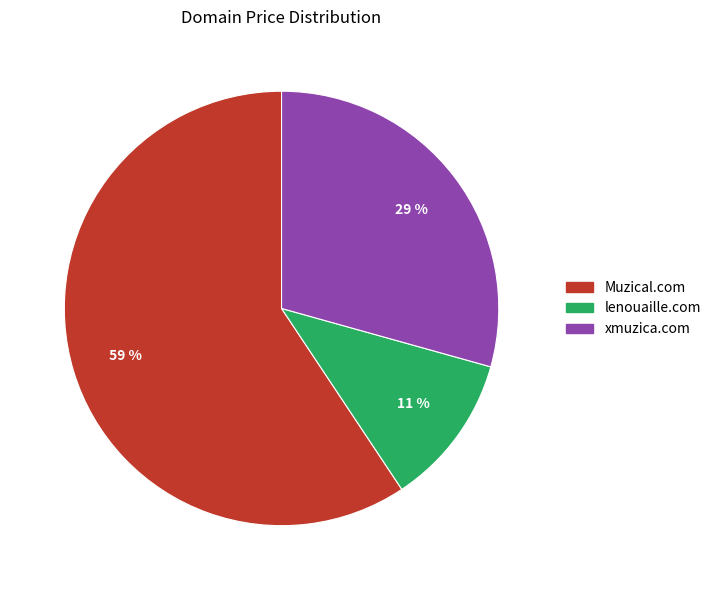

Does Muzical.com represent more than half of the total?

Yes